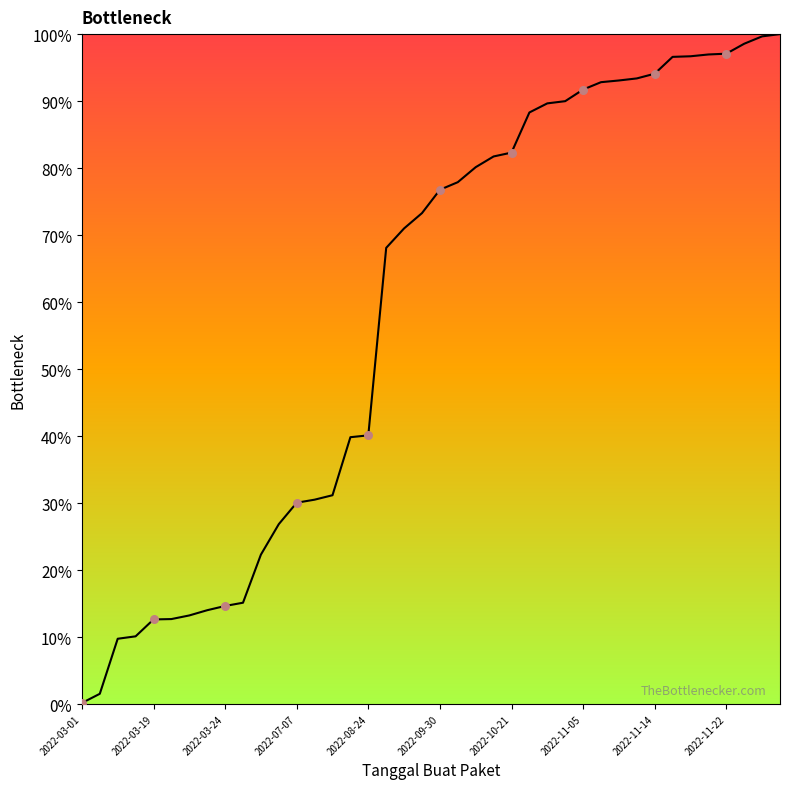

What is the greatest value displayed?

100.0